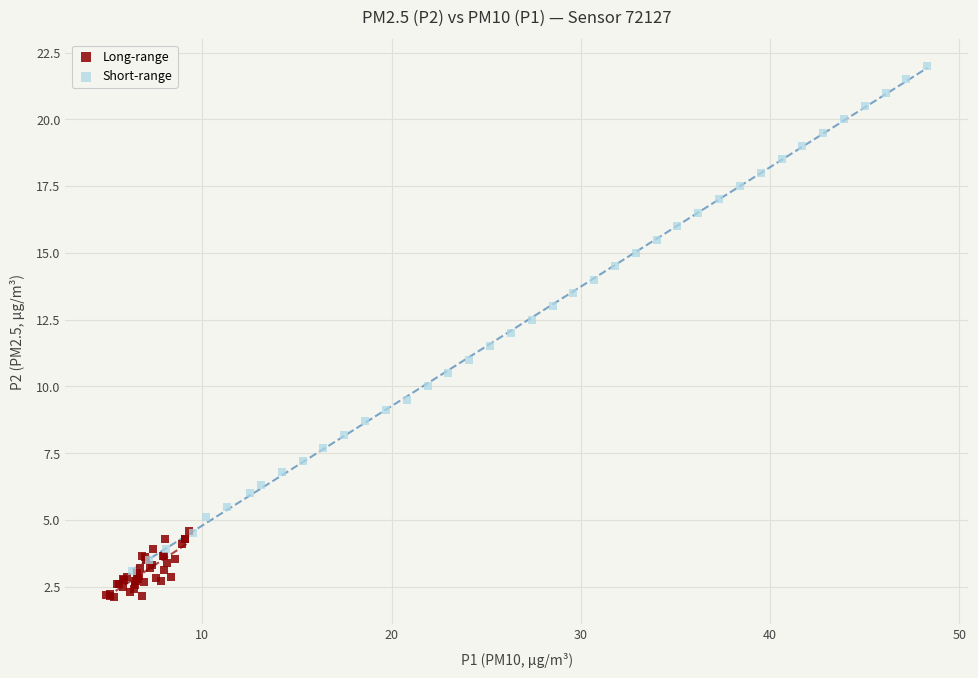

Which series has the widest spread of Y values?

Short-range